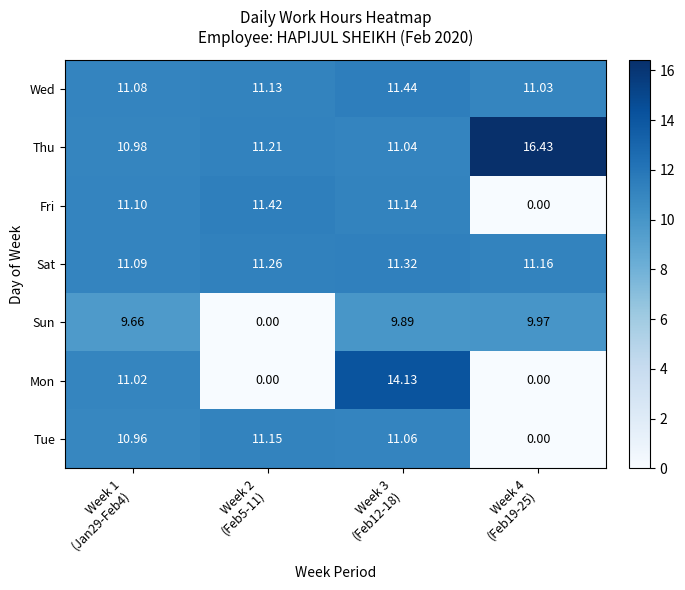

Which series has the largest range (max minus min)?

Mon